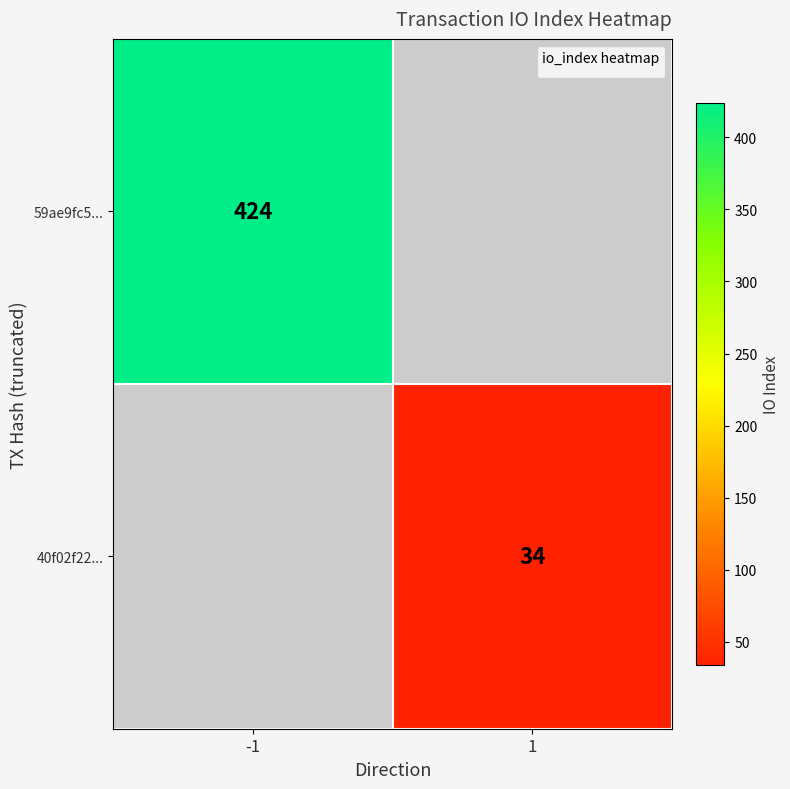

The 40f02f22... series shows 46 at 1. True or false?

False